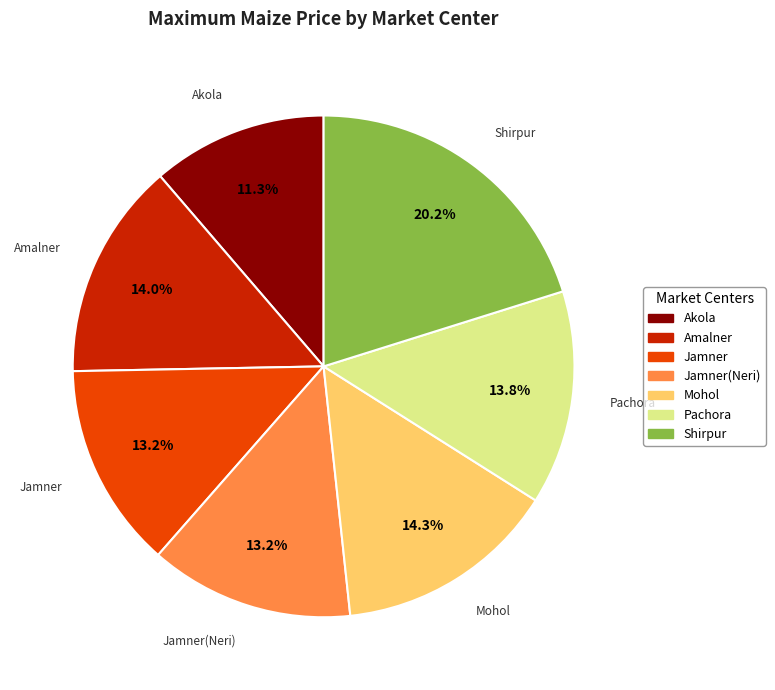

Is there any slice that represents more than half of the pie?

No